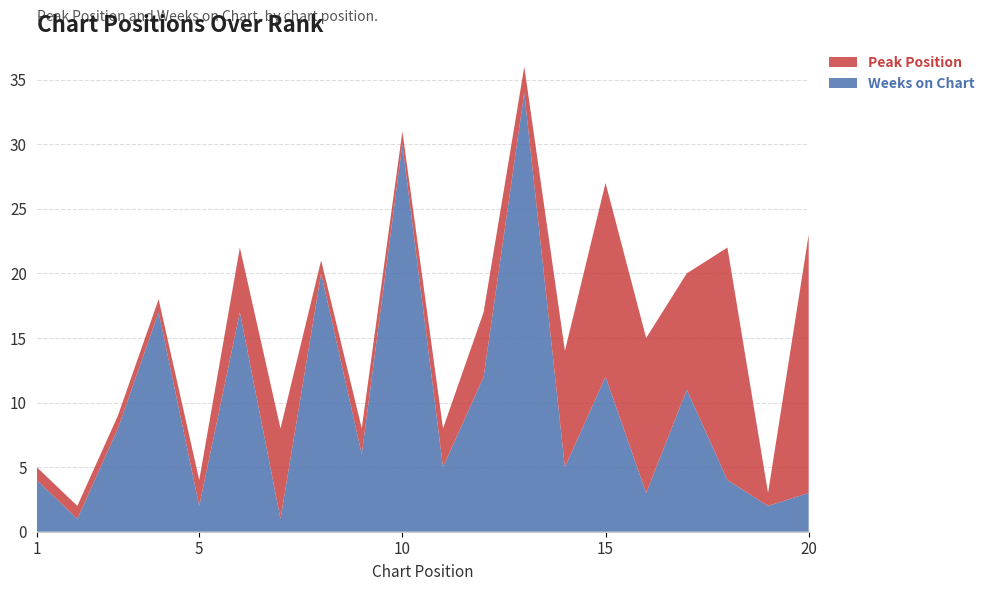

Reading left to right, transcribe all the data shown in this chart.

Peak Position: 1	1	1	1	2	5	7	1	2	1	3	5	2	9	15	12	9	18	1	20
Weeks on Chart: 4	1	8	17	2	17	1	20	6	30	5	12	34	5	12	3	11	4	2	3